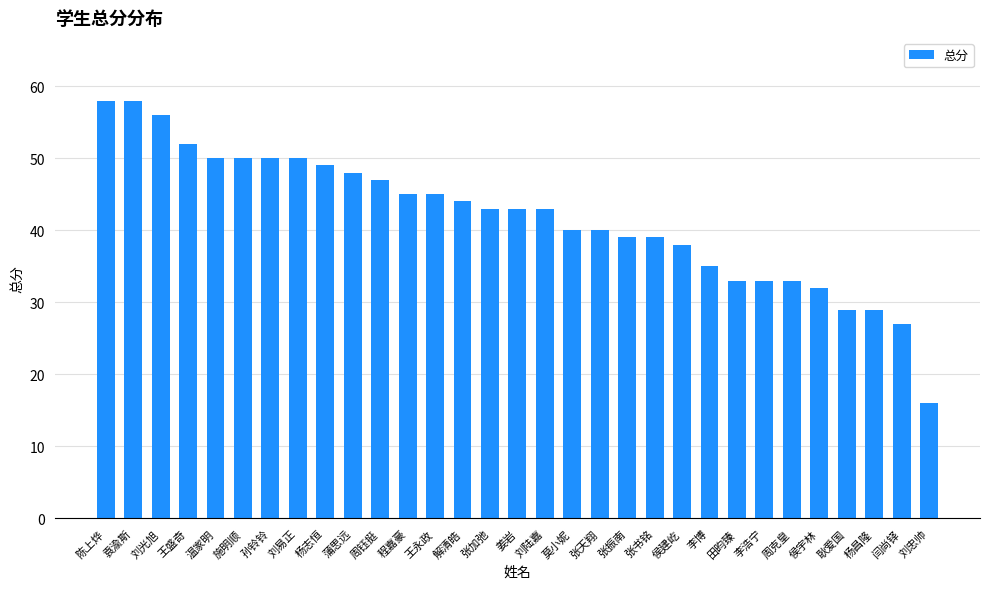

Where does the data first go above 43?

陈上烨